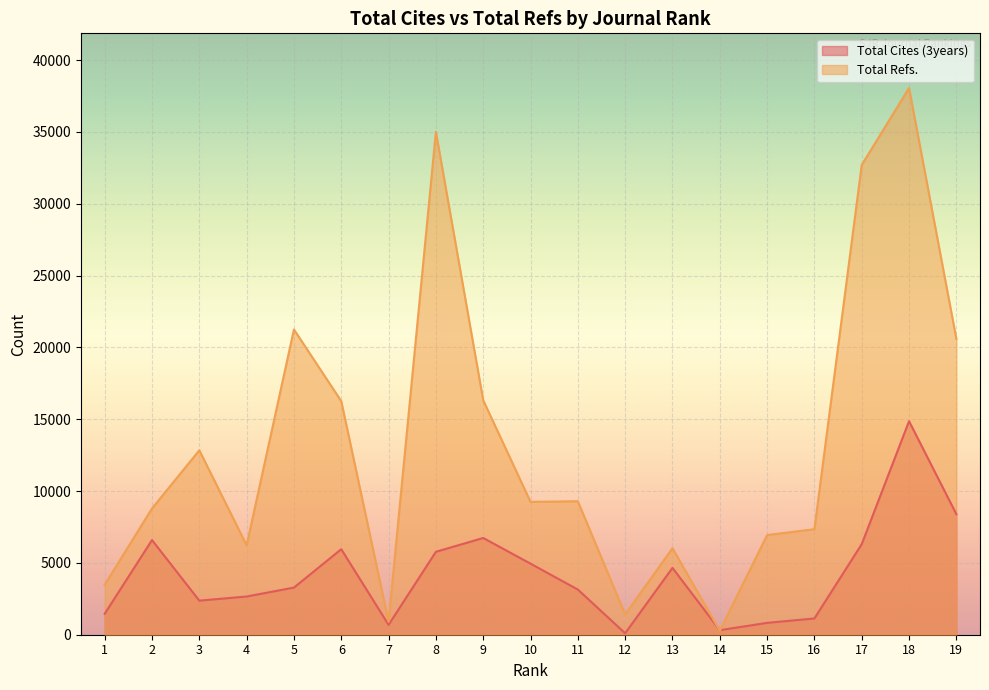

How many interior local peaks does the Total Refs. series have?

6